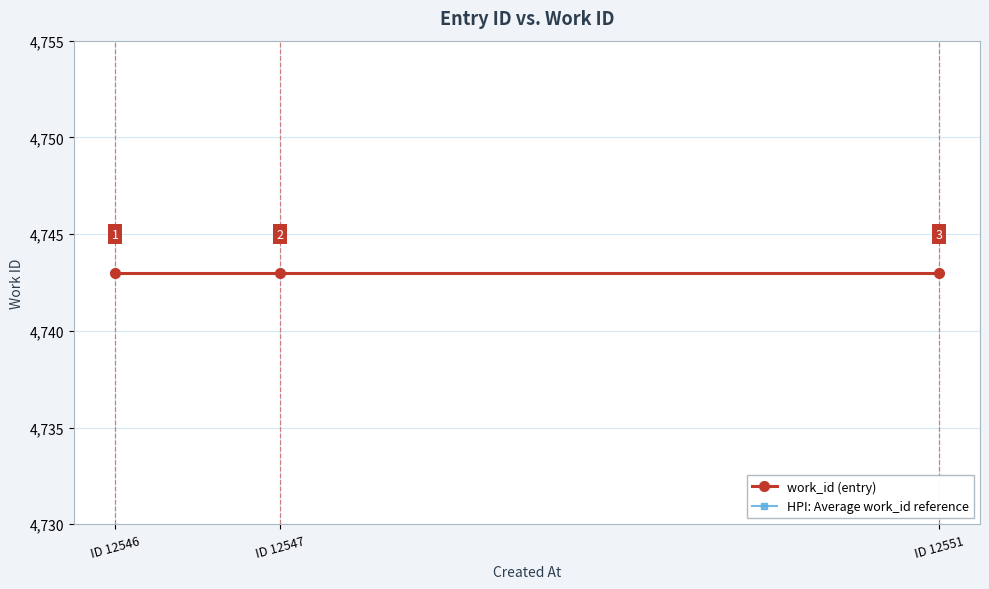

Reading left to right, what are all the values shown in this chart?

work_id (entry): 4743.0	4743.0	4743.0
HPI: Average work_id reference: 4648.1	4648.1	4648.1